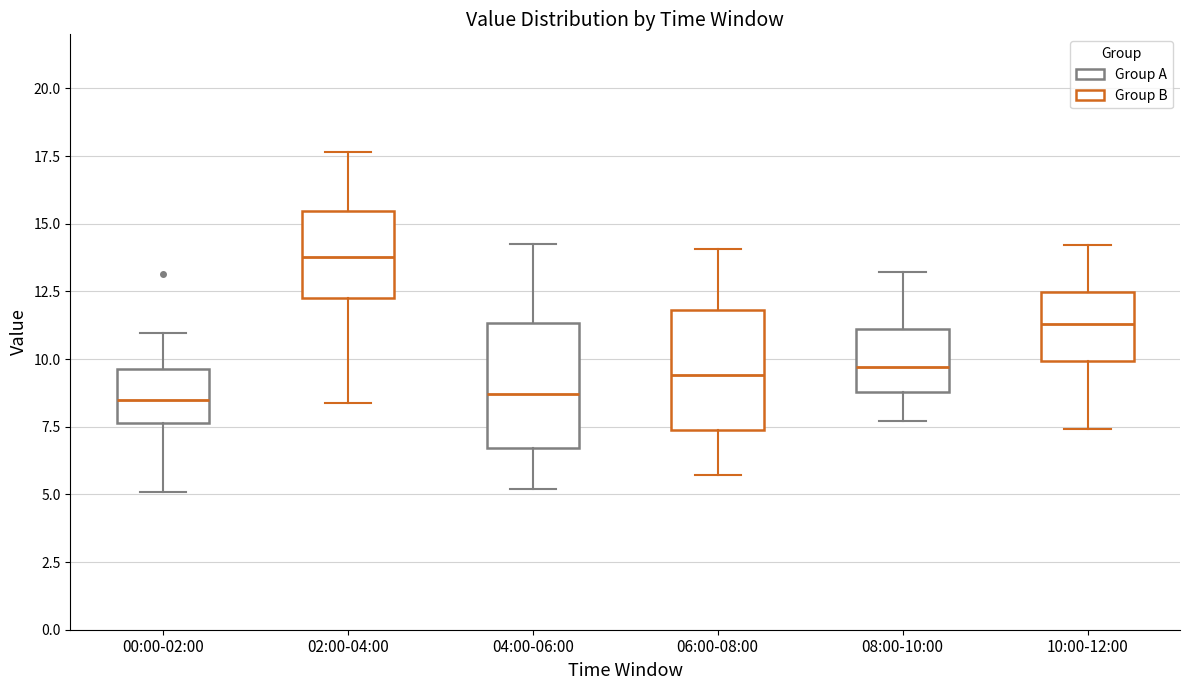

Which box has the highest median line?

02:00-04:00